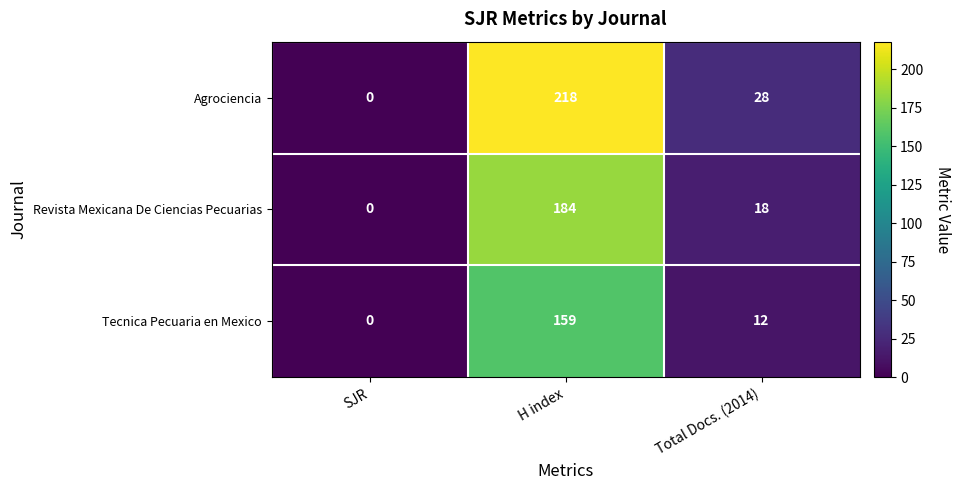

At how many categories does at least one series exceed 35?

1